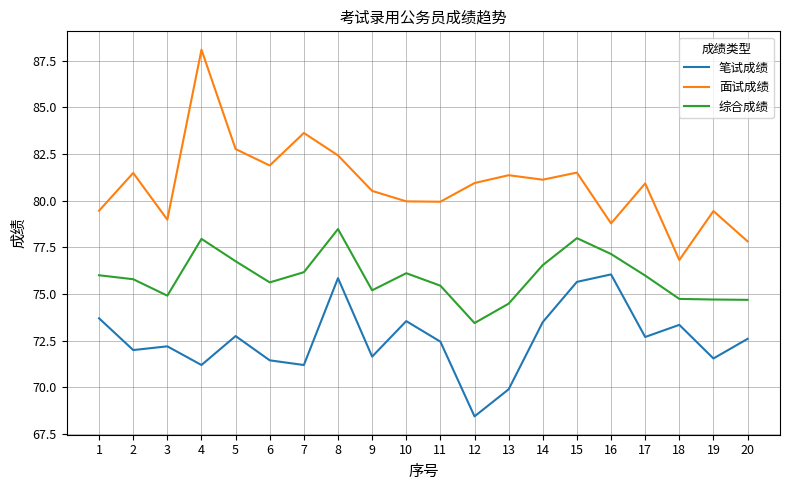

Is this an area chart (filled region under the line)?

No